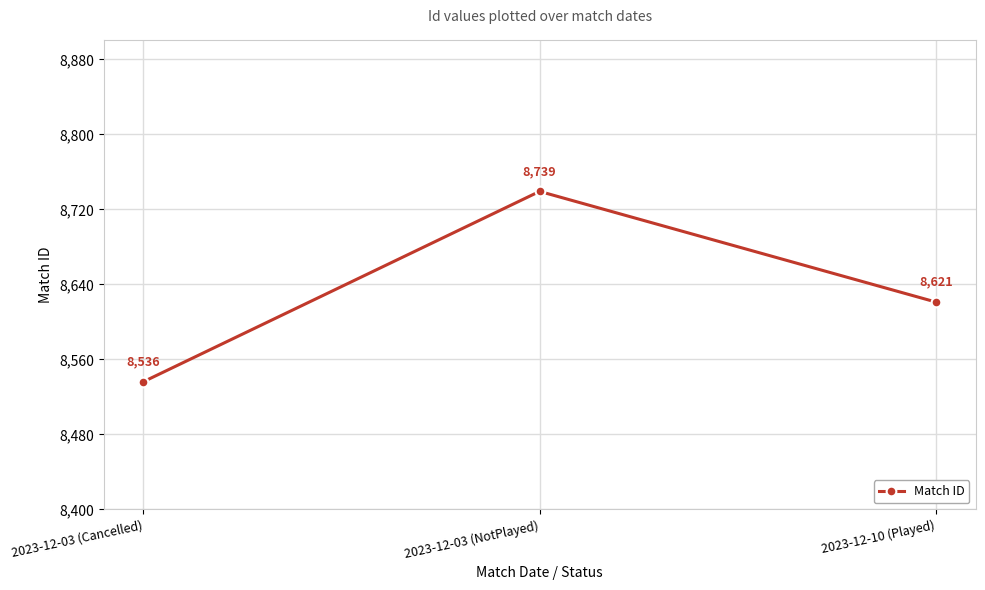

Rank the categories by value from highest to lowest.

2023-12-03 (NotPlayed), 2023-12-10 (Played), 2023-12-03 (Cancelled)